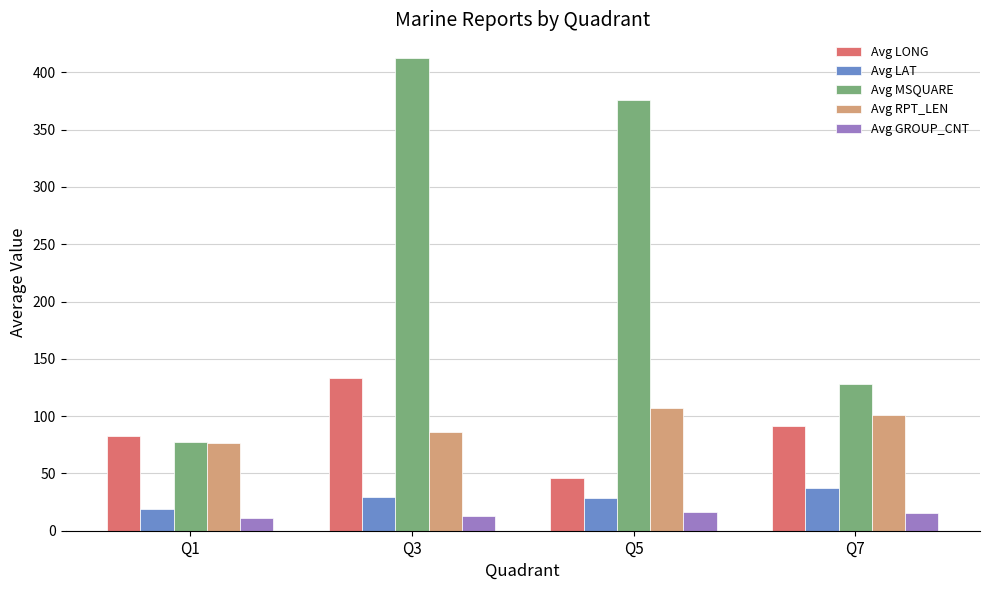

What is the minimum value for Avg LAT?

19.4